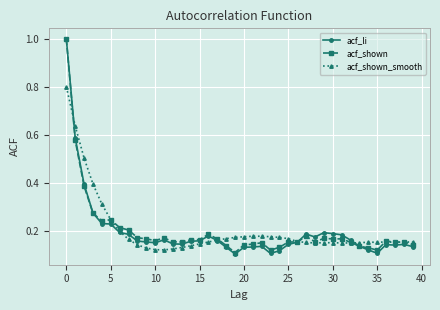

What is the maximum value for acf_li?

1.0